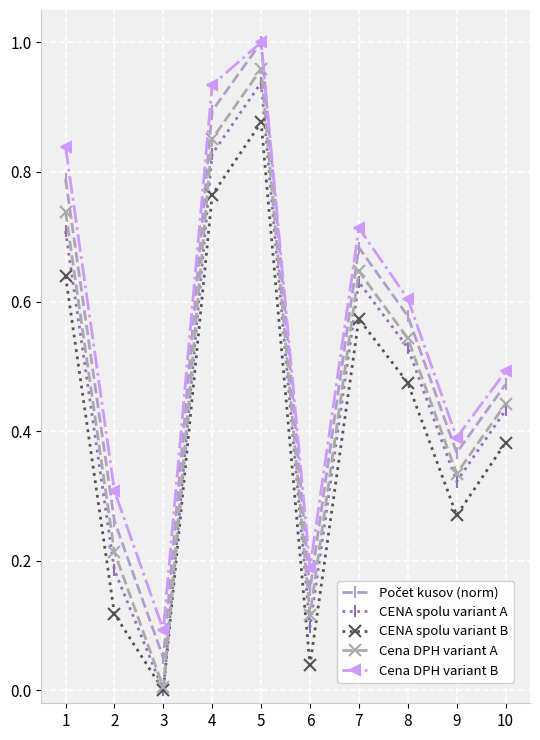

At how many categories does at least one series exceed 0?

10